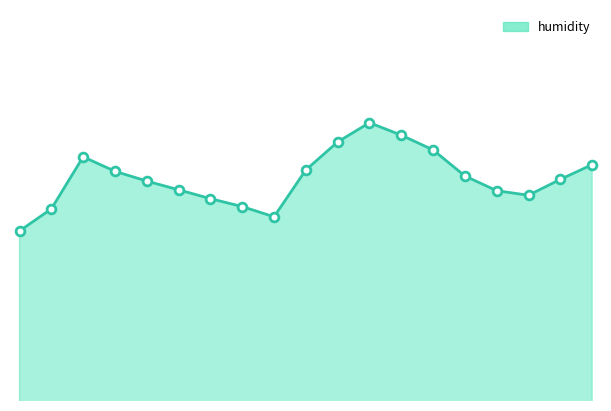

Does the chart have visible grid lines?

No